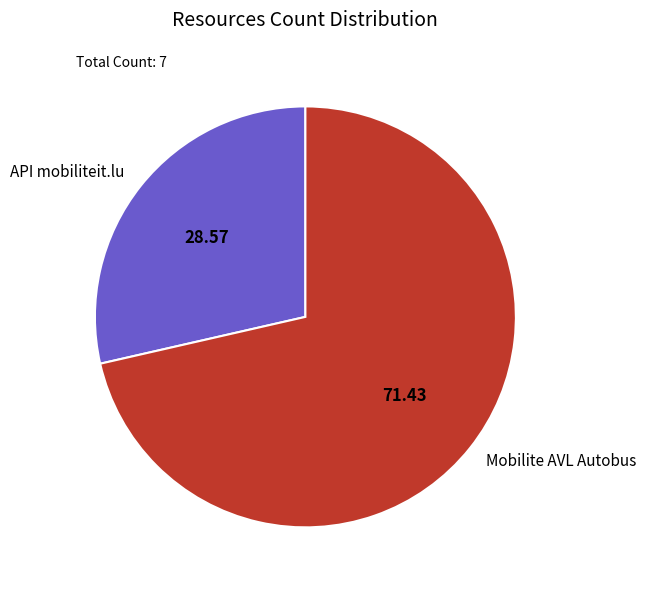

Is the sum of API mobiliteit.lu and Mobilite AVL Autobus greater than half?

Yes